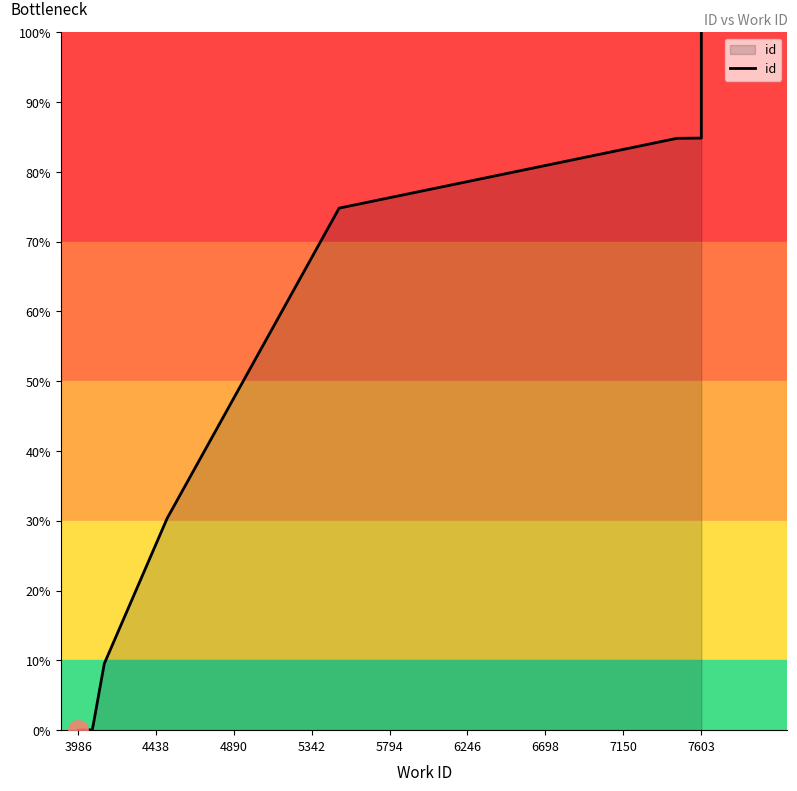

What is the value of the 7th point from the left?

84.8